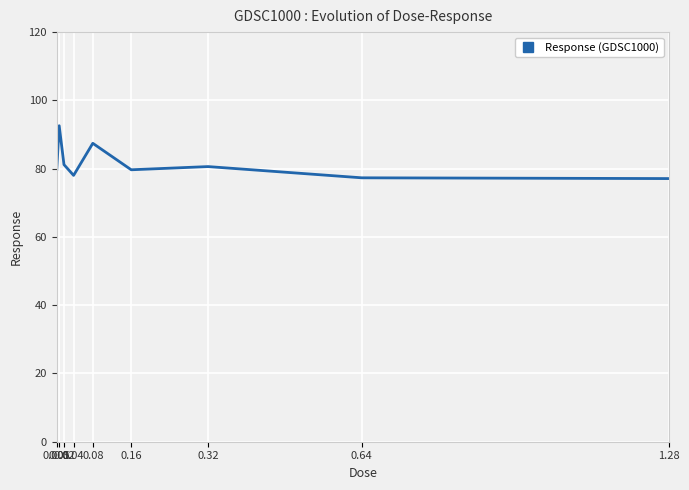

What is the difference between the maximum and minimum values?

15.5